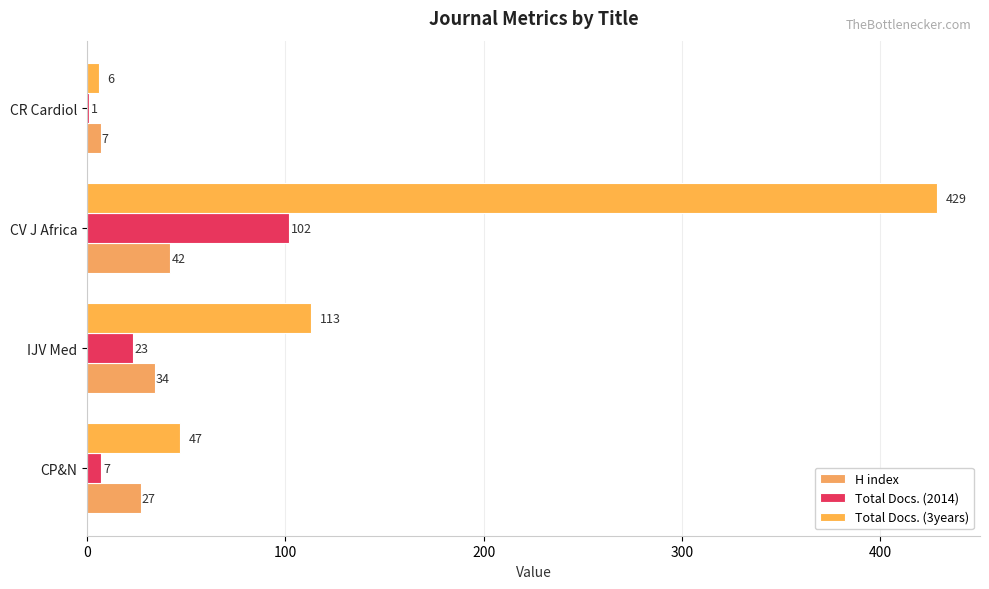

How many distinct data groups are displayed?

3